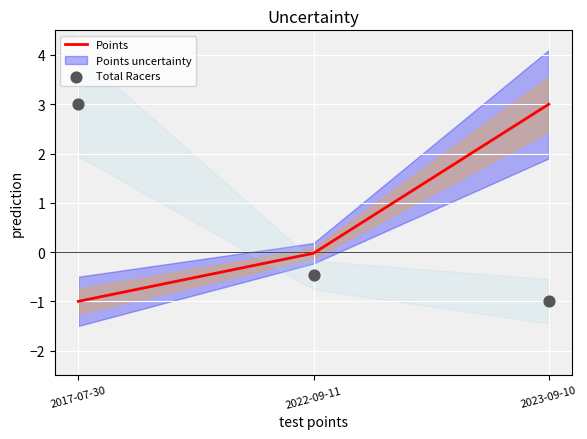

At which category is the sum across all series the highest?

2017-07-30